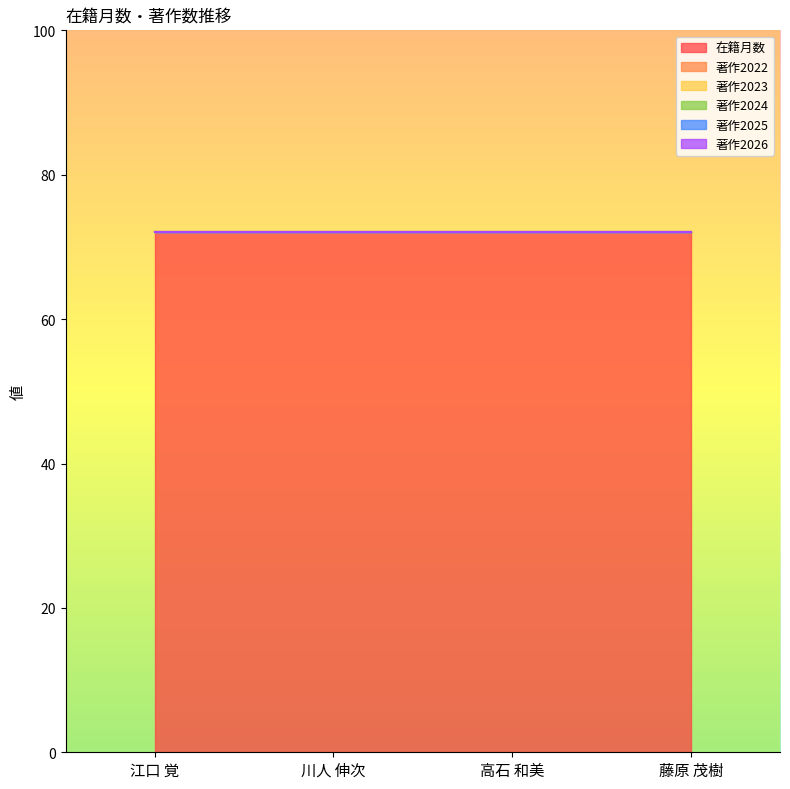

Which category has the highest value in the 在籍月数 series?

江口 覚